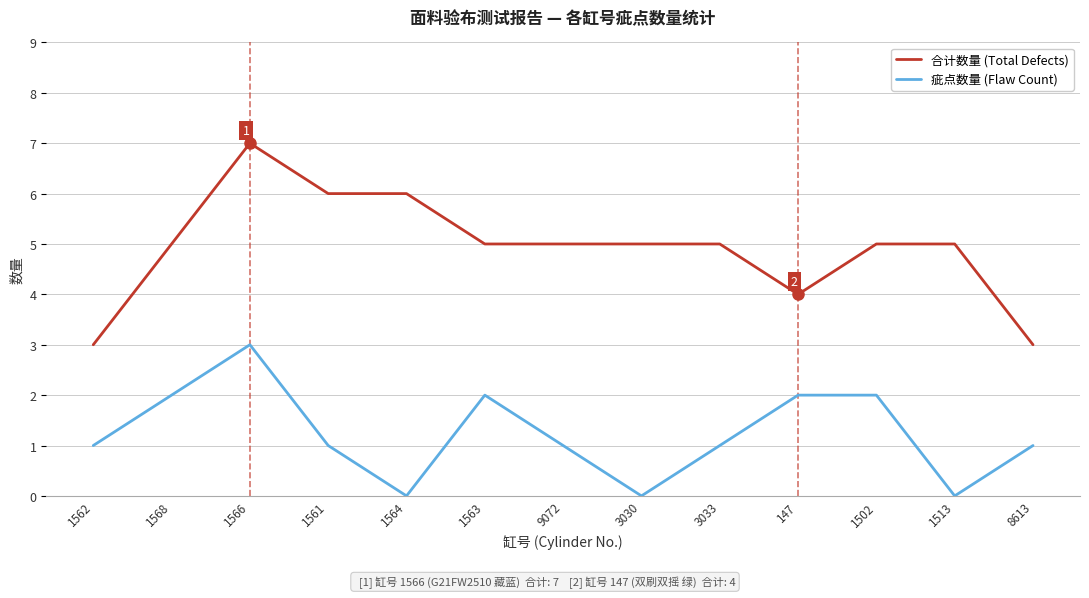

What is the sum of the 疵点数量 (Flaw Count) values at 8613 and 1566?

4